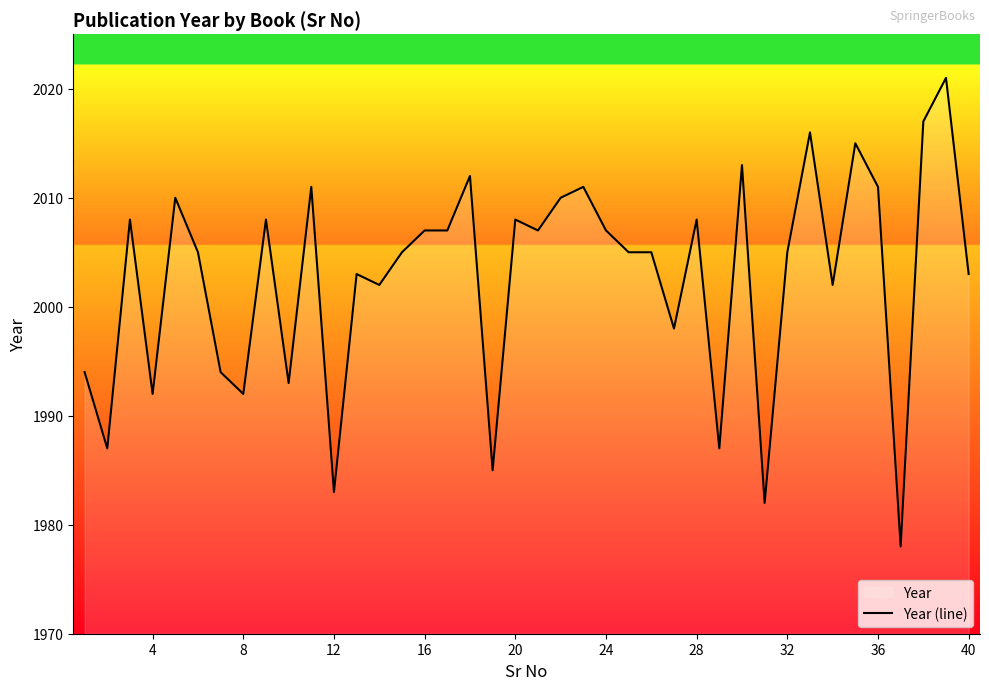

True or false: there are more than 0 points higher than both neighbors.

True